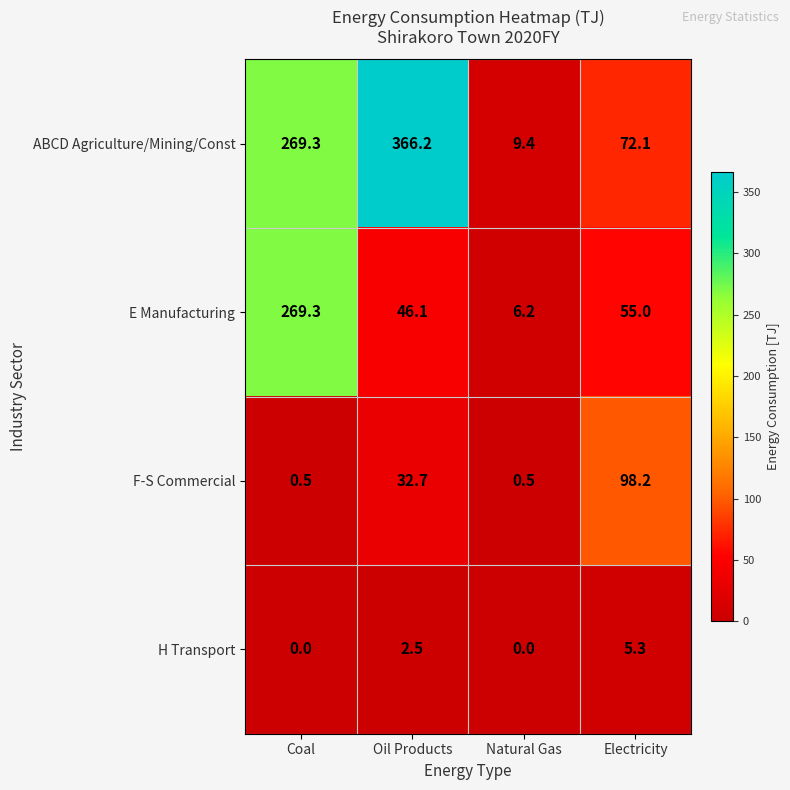

What is the difference between the maximum and minimum values in the E Manufacturing series?

263.1